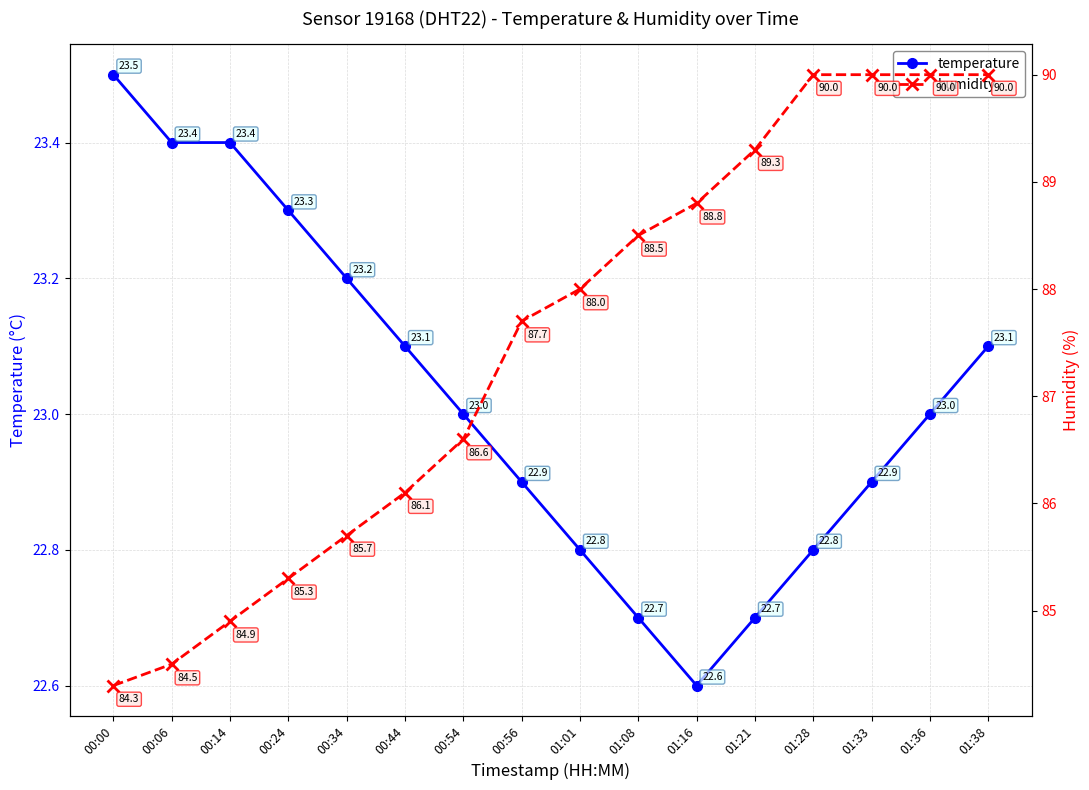

What is the label of the 3rd point from the right?

01:33